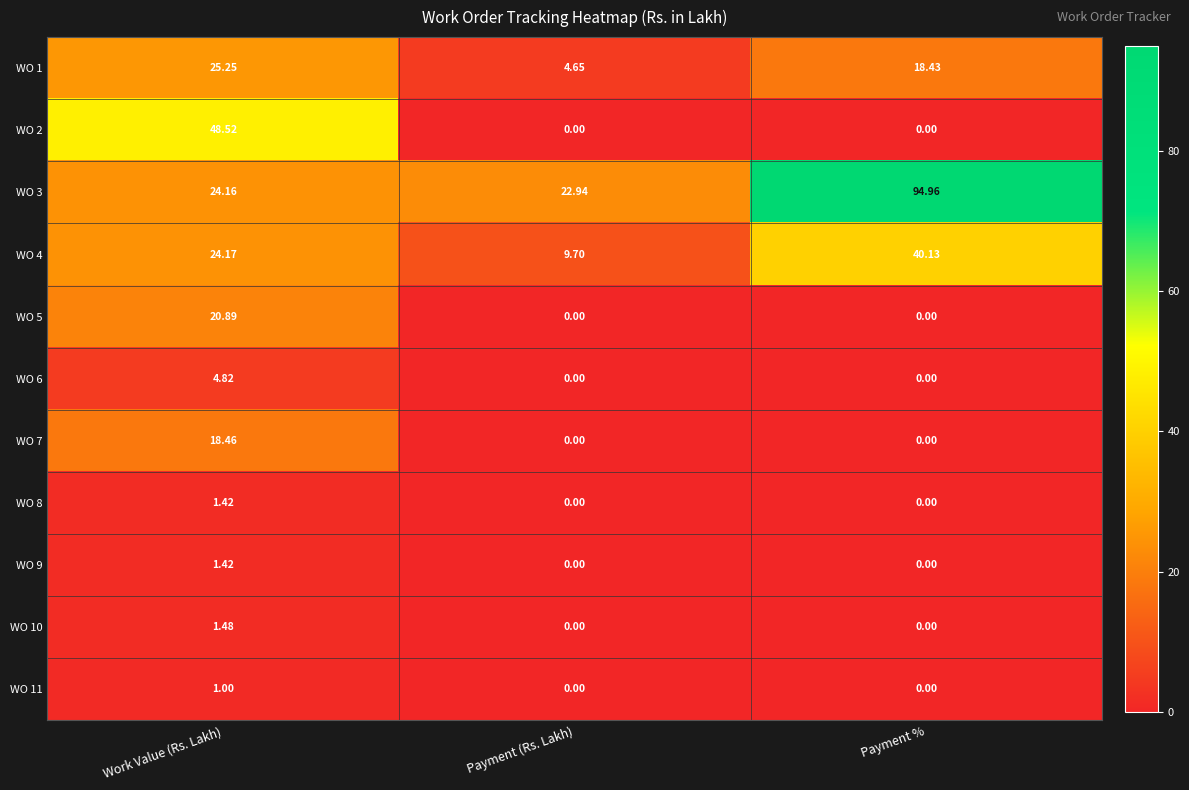

Which category has the highest value across all series?

Payment %